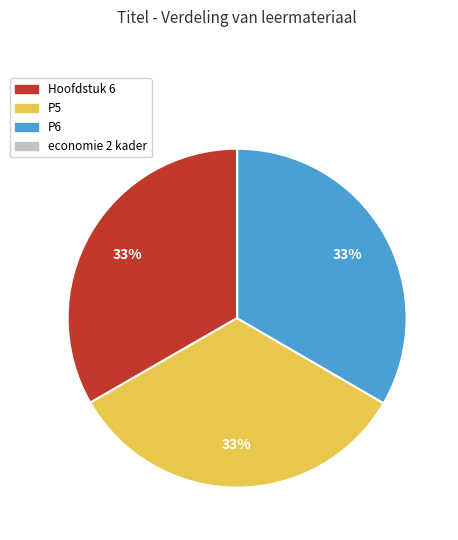

To the nearest percent, what is the combined percentage of P6 and P5?

67%